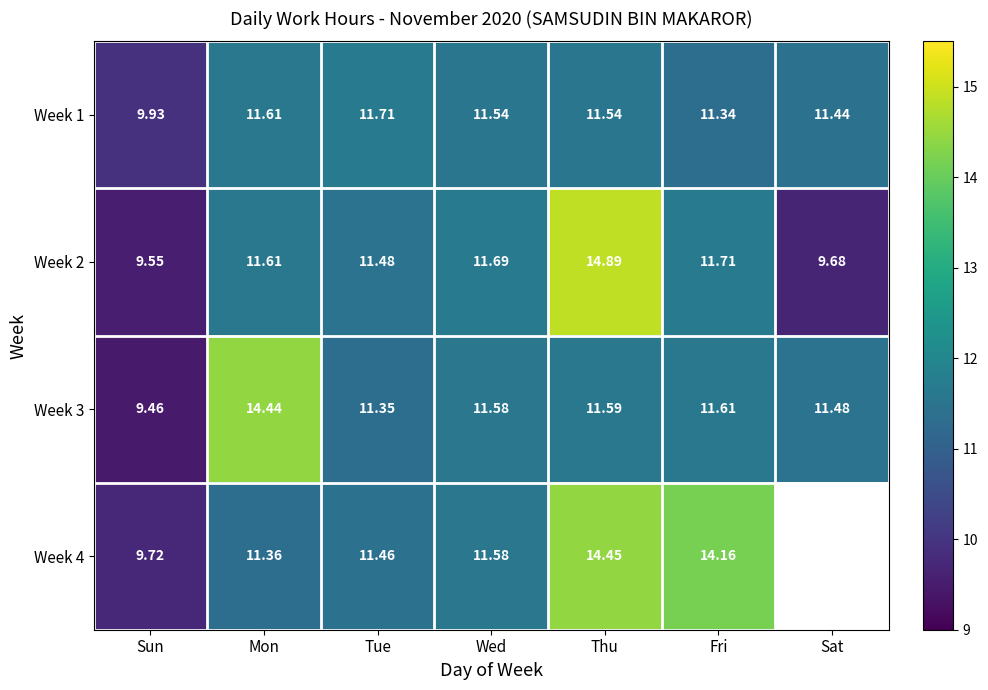

At which label does Week 2 first exceed 11?

Mon